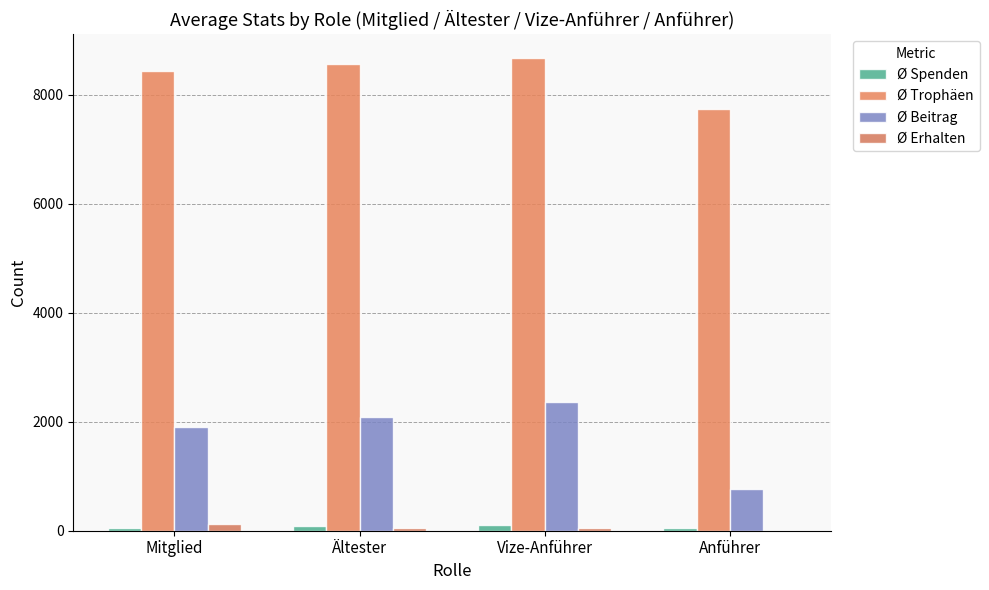

Reading left to right, what are all the values shown in this chart?

Ø Spenden: Mitglied=56	Ältester=79	Vize-Anführer=113	Anführer=42
Ø Trophäen: Mitglied=8430	Ältester=8560	Vize-Anführer=8673	Anführer=7731
Ø Beitrag: Mitglied=1894	Ältester=2078	Vize-Anführer=2356	Anführer=773
Ø Erhalten: Mitglied=126	Ältester=46	Vize-Anführer=53	Anführer=0